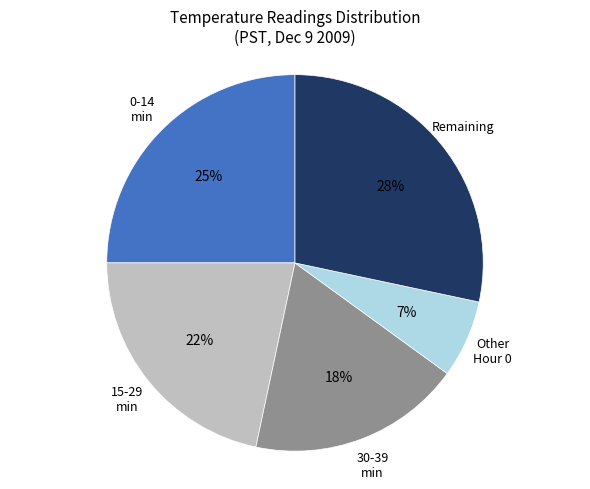

What is the ratio of the value at 15-29 min to the value at 30-39 min?

1.2